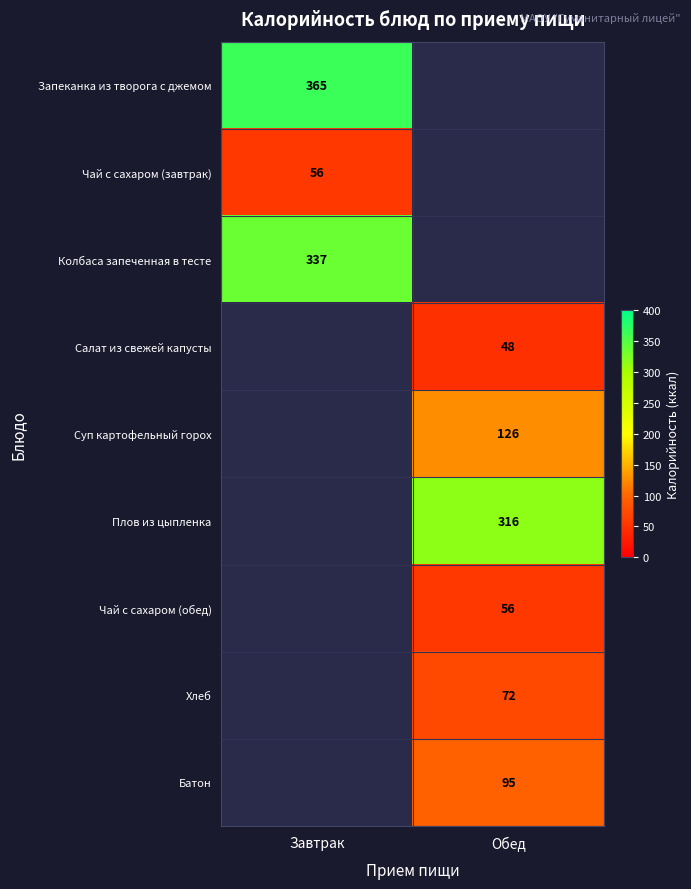

What is the difference between the highest and lowest values at Завтрак?

309.0